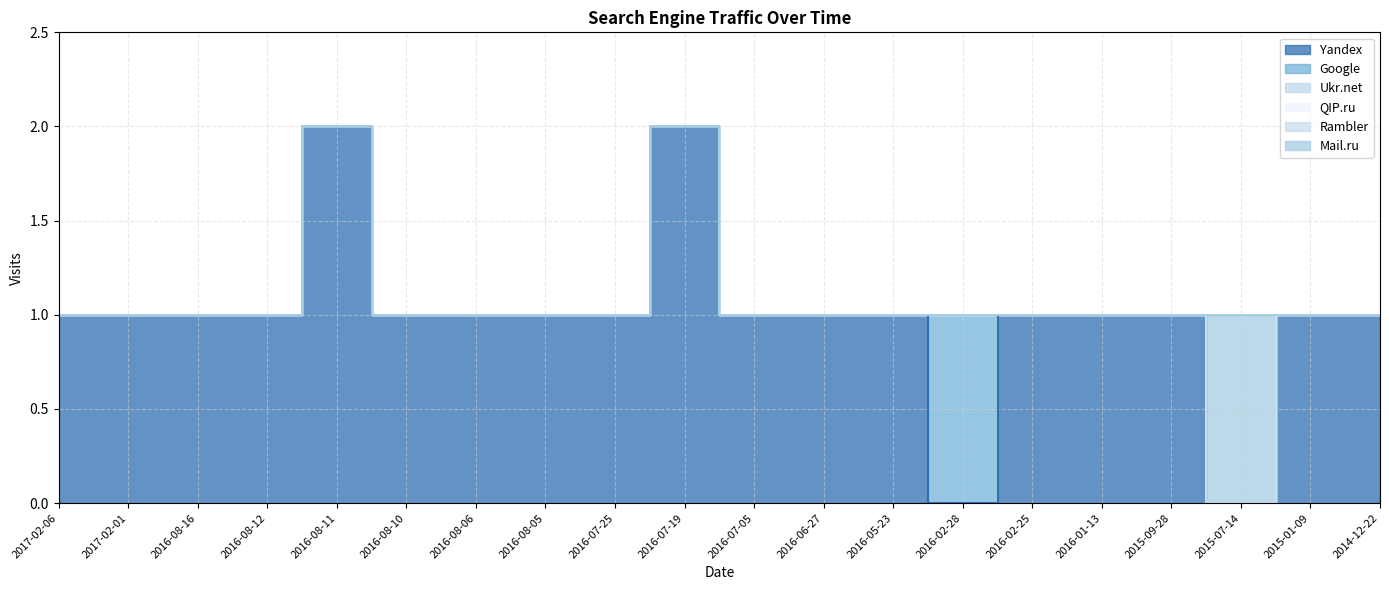

How many interior local peaks does the Mail.ru series have?

1